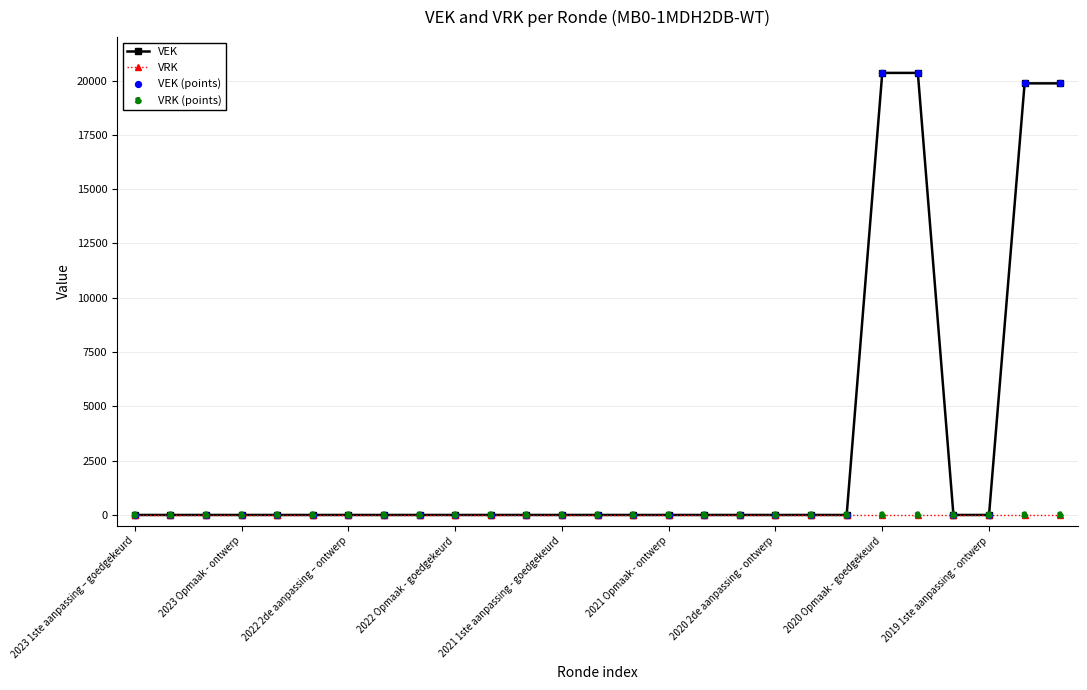

Which series has the largest range (max minus min)?

VEK